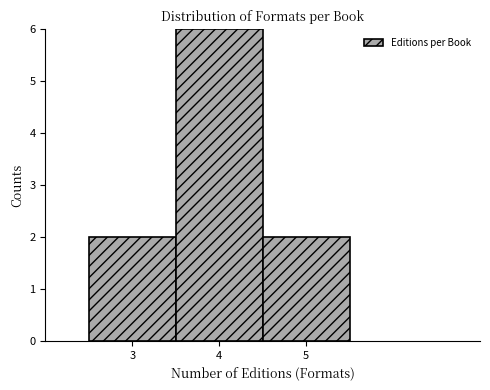

Which range on the x-axis has the tallest bar?

3.5 to 4.5